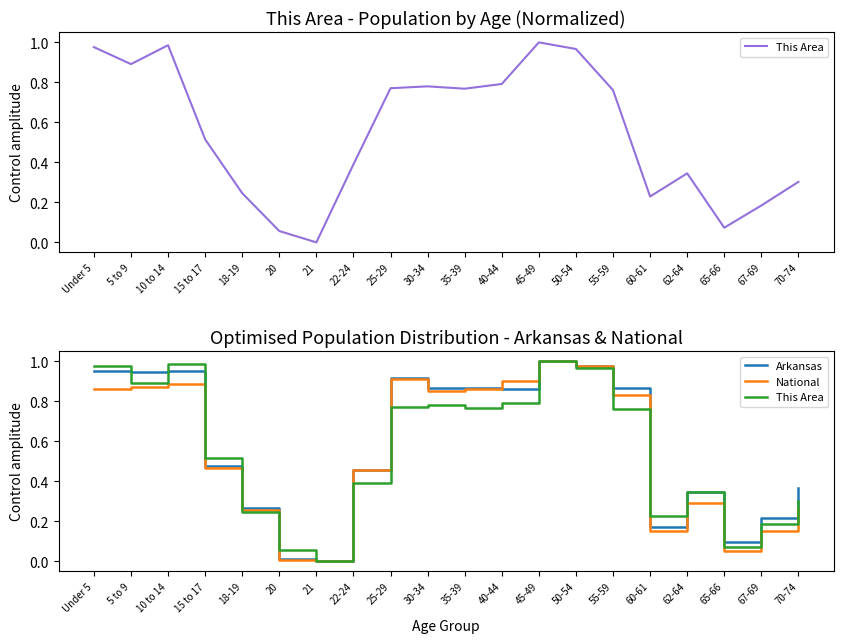

What are all the series names shown in the legend?

This Area, Arkansas, National